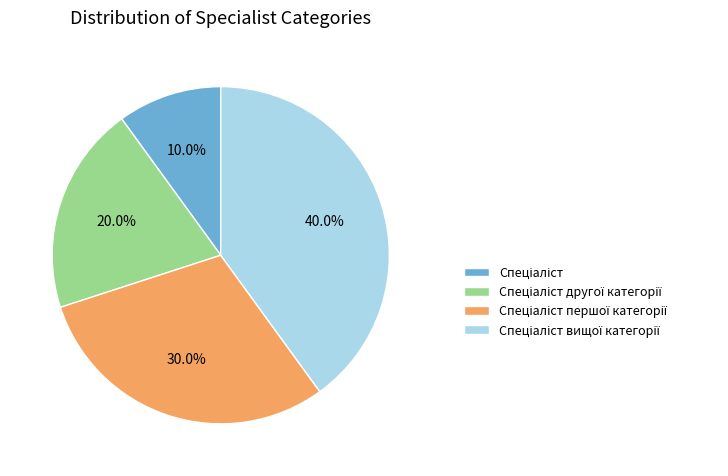

Is there a majority slice in this chart?

No